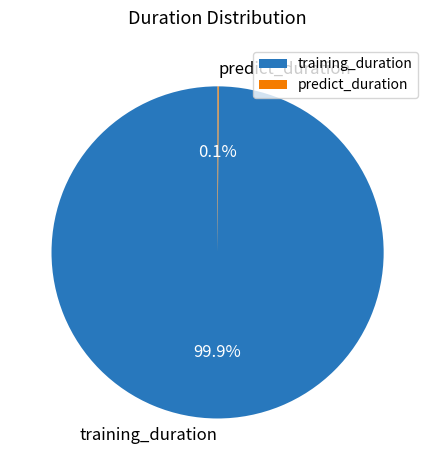

To the nearest percent, what is the average slice percentage?

50%